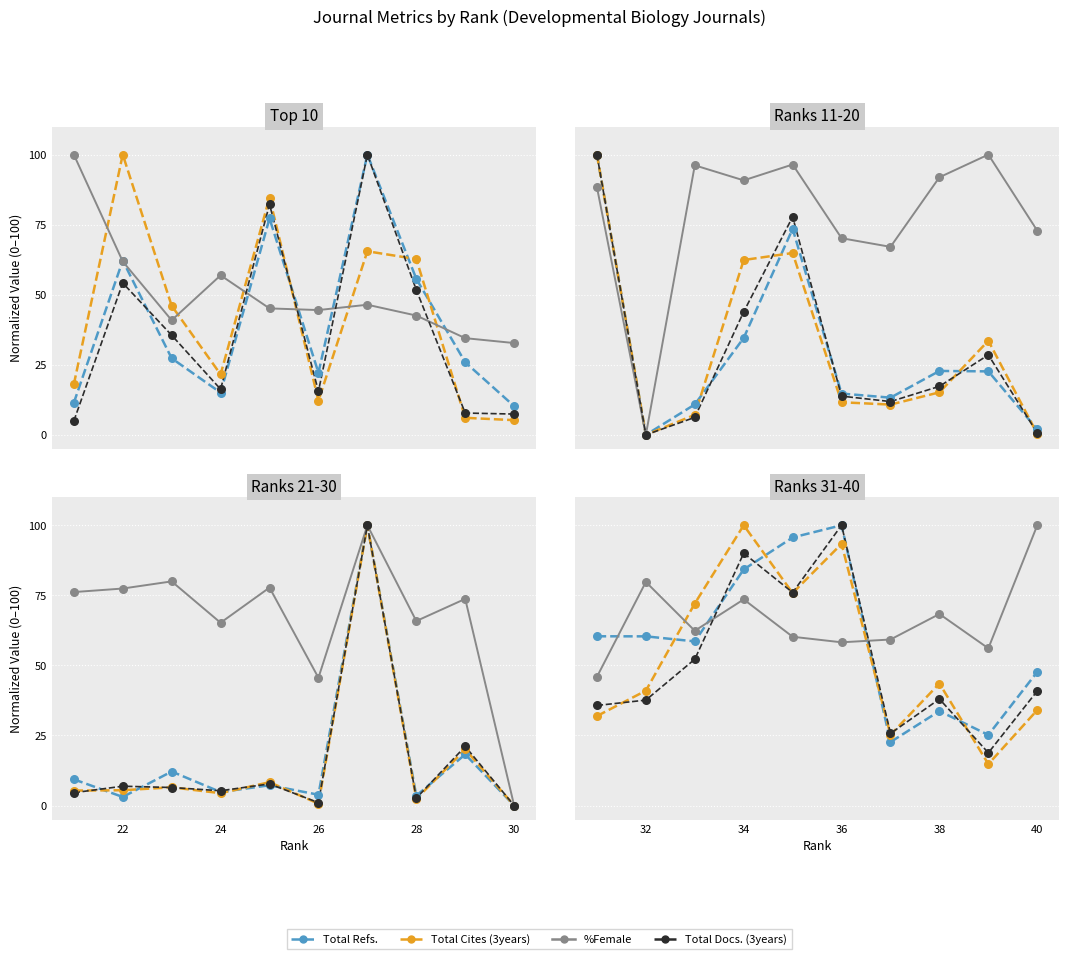

At how many categories does at least one series exceed 29?

10